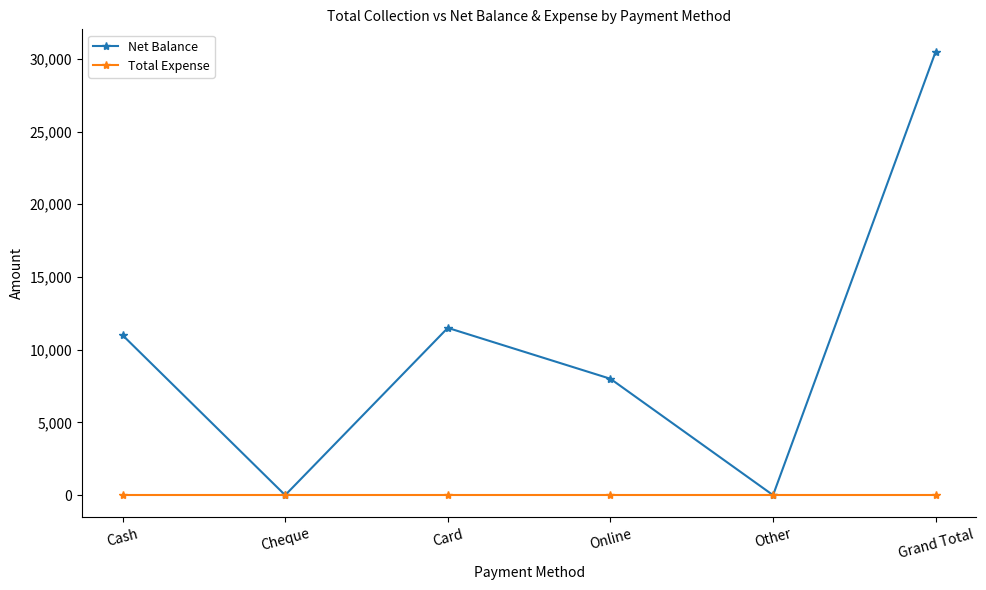

What value does the Net Balance series have at Grand Total?

30500